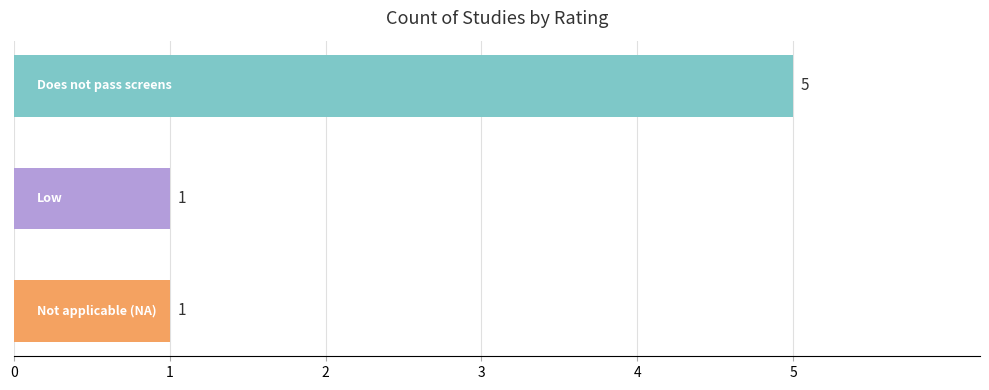

What is the value of the 1st bar from the top?

5